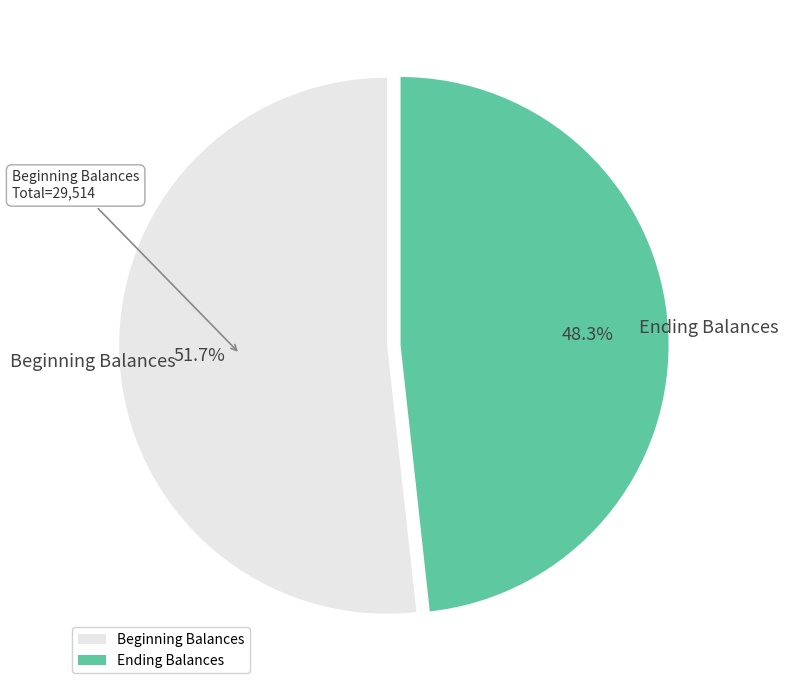

To the nearest percent, what is the difference between the largest and smallest slice percentages?

3%